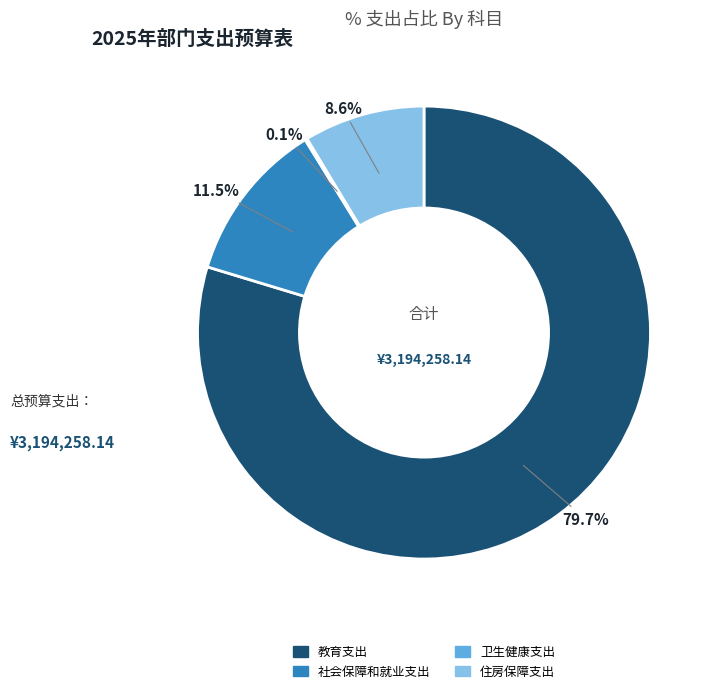

Which category accounts for the majority?

教育支出